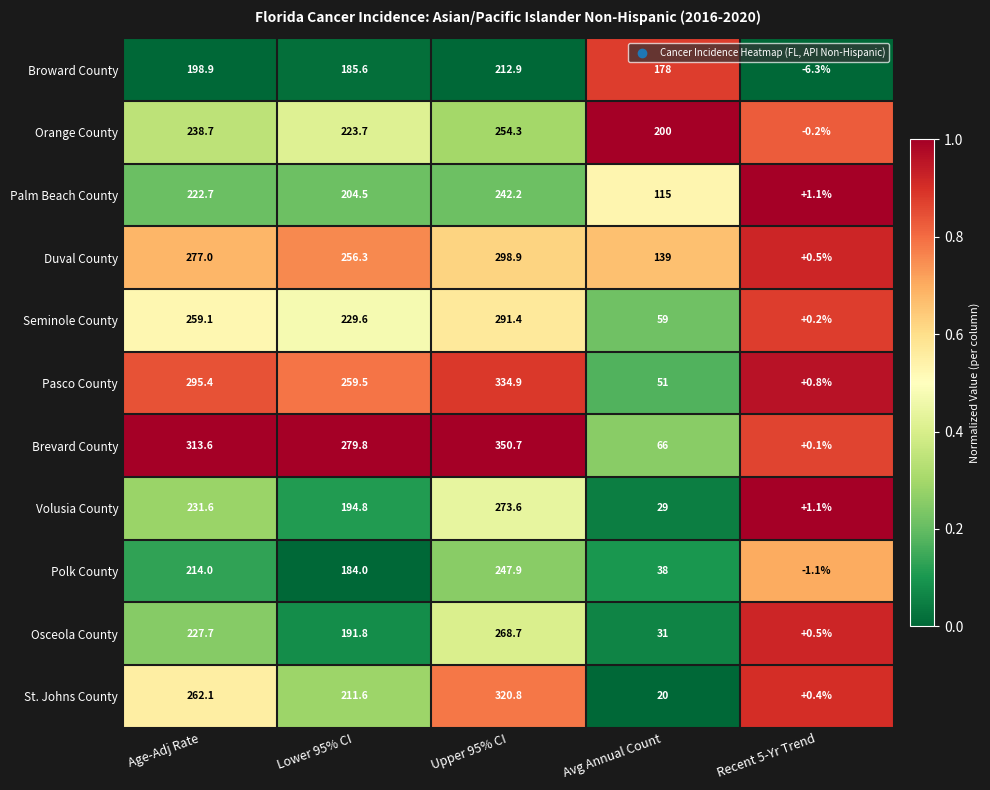

List the series in order of their peak value, highest first.

Brevard County, Pasco County, St. Johns County, Duval County, Seminole County, Volusia County, Osceola County, Orange County, Polk County, Palm Beach County, Broward County